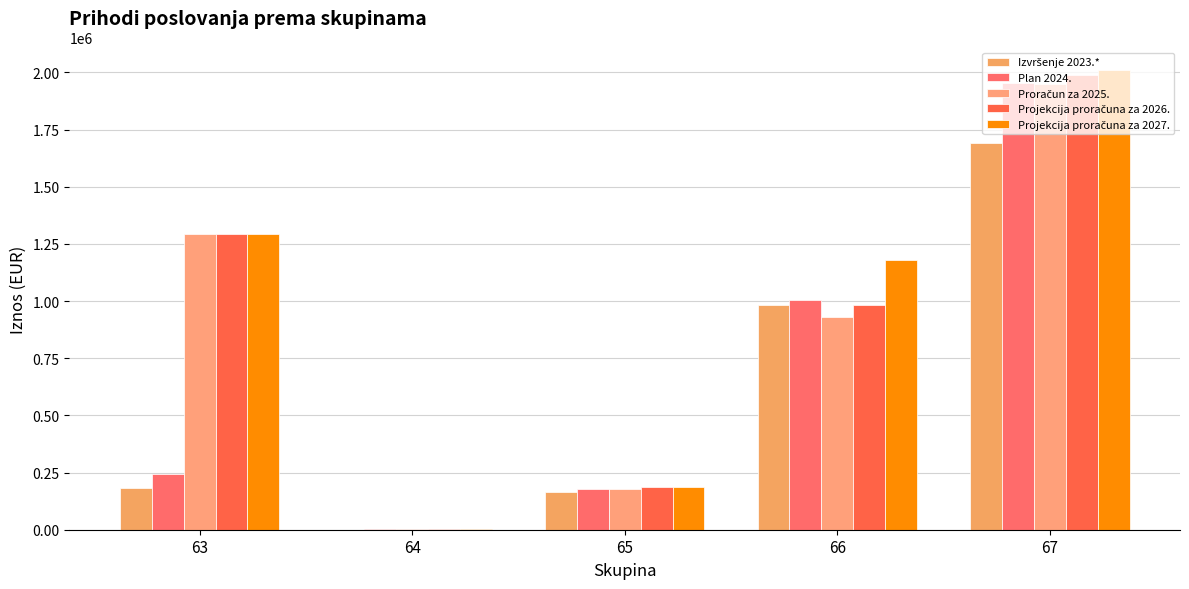

Is the value of Plan 2024. at 64 greater than the value of Projekcija proračuna za 2026. at 63?

No